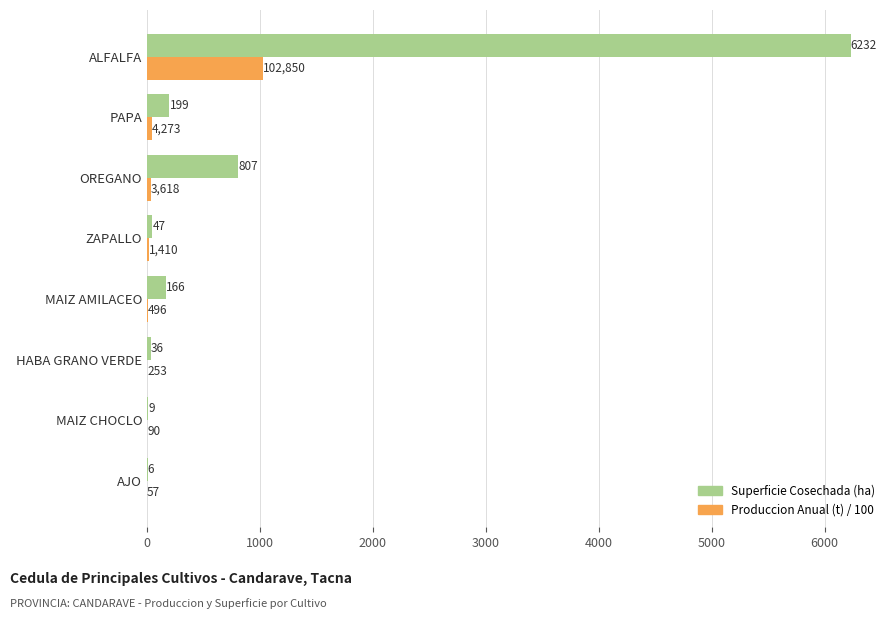

Is it true that Superficie Cosechada (ha) equals 6232.0 at ALFALFA?

True